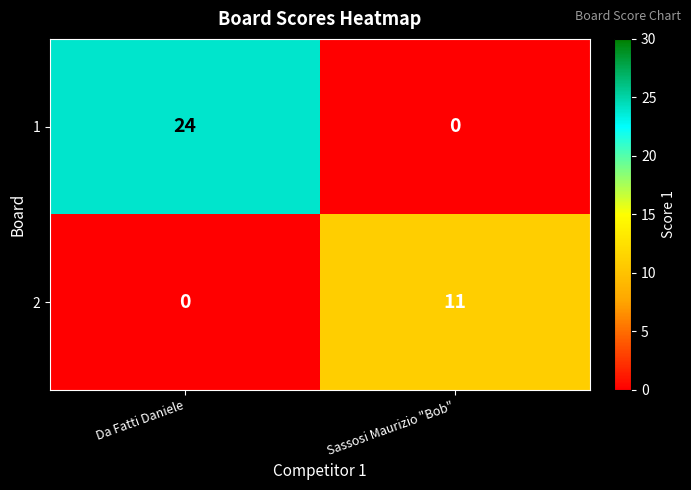

Reading right to left, list all the values displayed in this chart.

1: Sassosi Maurizio "Bob"=0	Da Fatti Daniele=24
2: Sassosi Maurizio "Bob"=11	Da Fatti Daniele=0